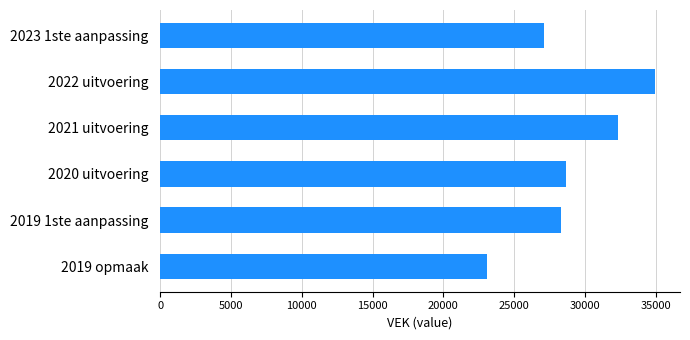

Reading top to bottom, extract all data points from this chart.

2023 1ste aanpassing=27114	2022 uitvoering=34960	2021 uitvoering=32322	2020 uitvoering=28672	2019 1ste aanpassing=28303	2019 opmaak=23110